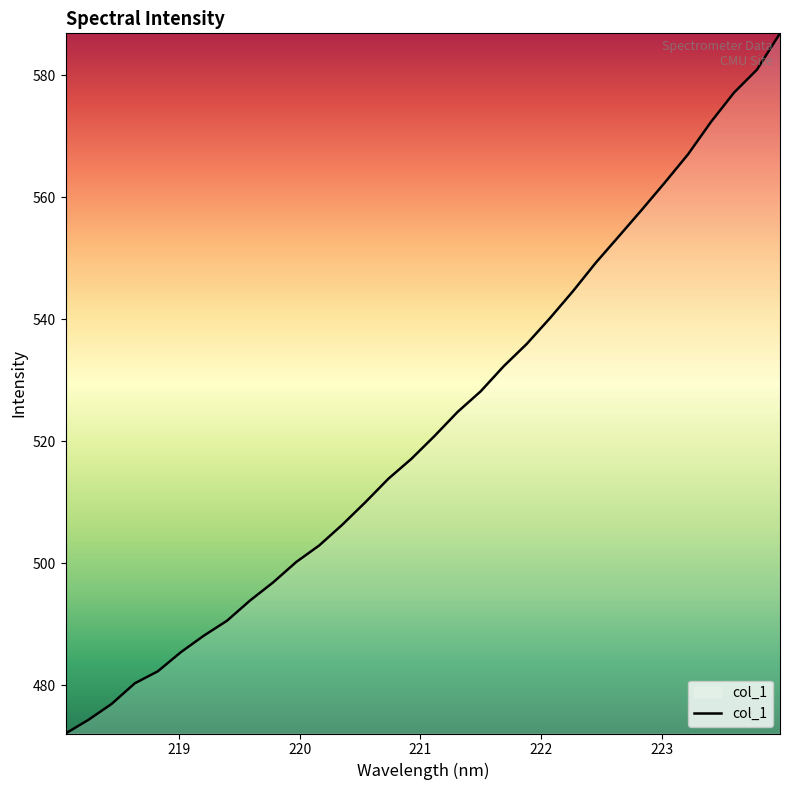

Reading left to right, what are all the values shown in this chart?

472.1	474.3	476.9	480.3	482.3	485.4	488.1	490.6	493.9	496.9	500.2	502.9	506.3	510.0	513.9	517.1	520.9	524.8	528.2	532.3	536.0	540.2	544.6	549.3	553.6	558.0	562.4	567.0	572.4	577.2	581.0	586.9